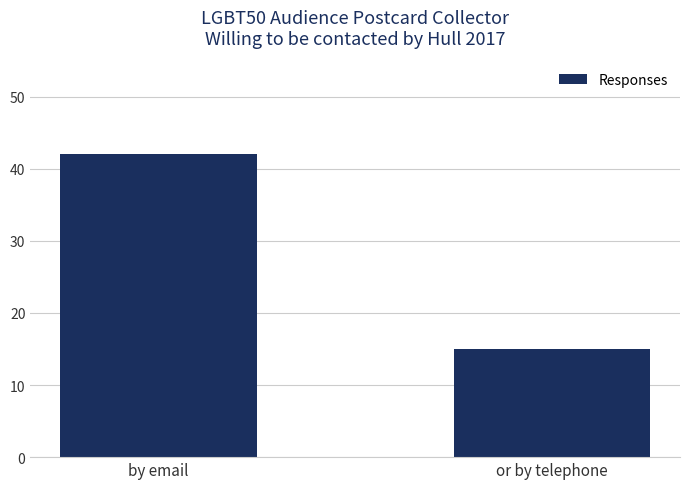

What is the maximum value shown in the chart?

42